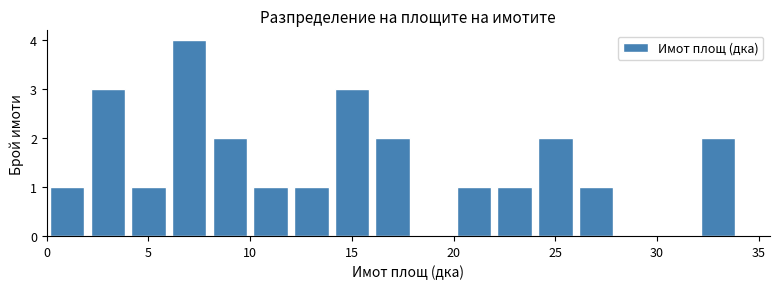

Which range on the x-axis has the tallest bar?

6 to 8